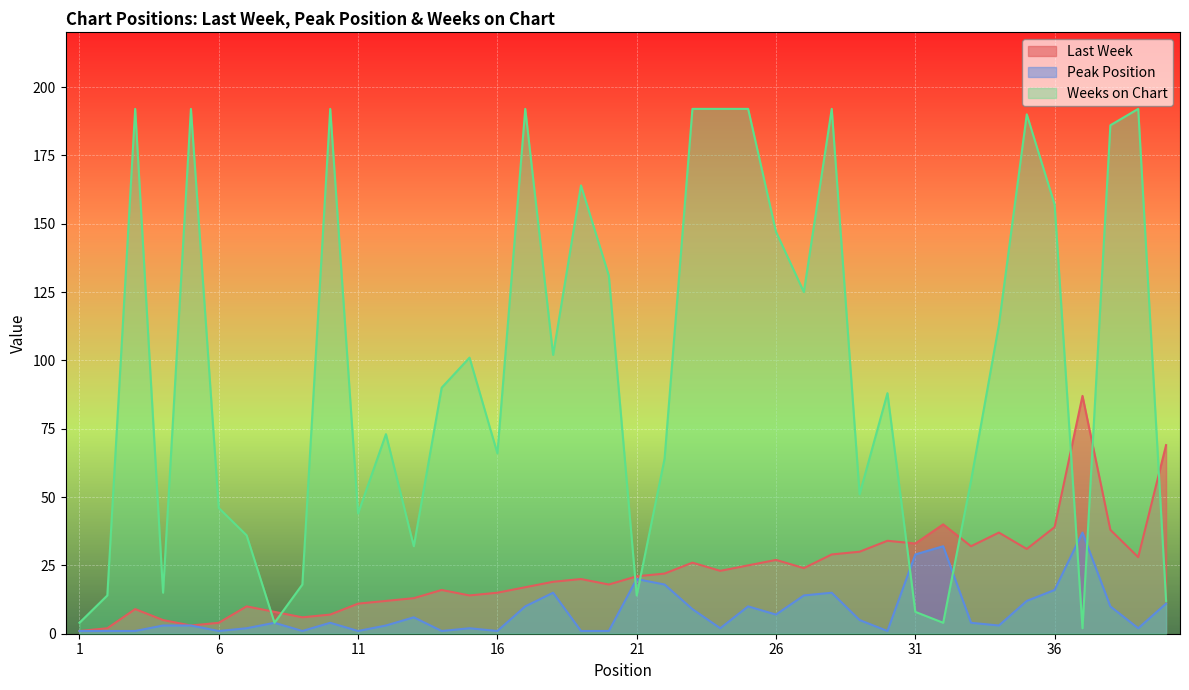

Which series has the widest spread of values?

Weeks on Chart